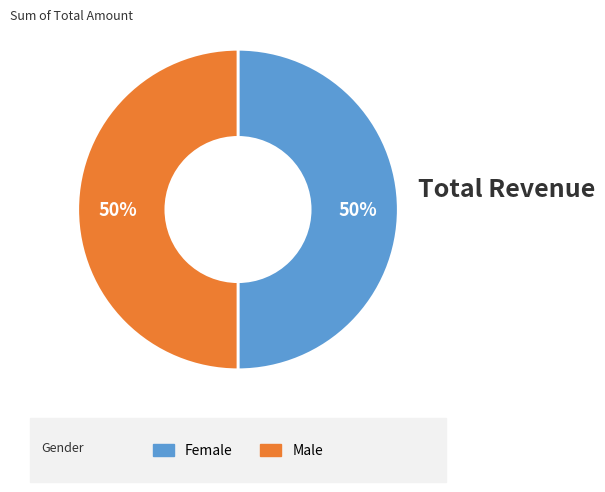

To the nearest percent, what is the difference between the largest and smallest slice percentages?

0%